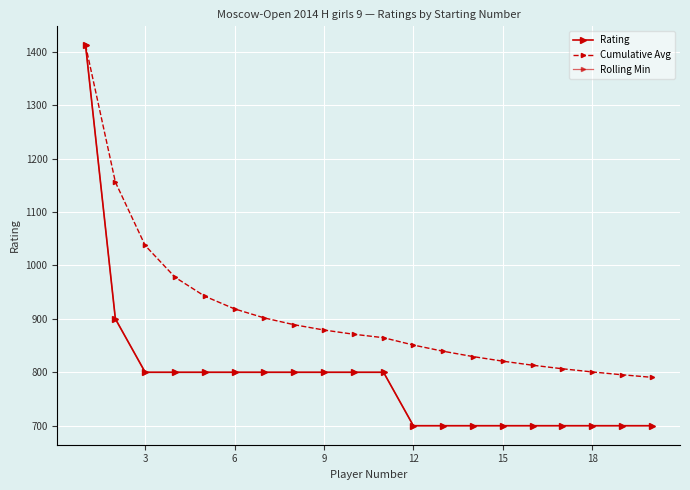

True or false: Rolling Min and Cumulative Avg cross at least once.

False